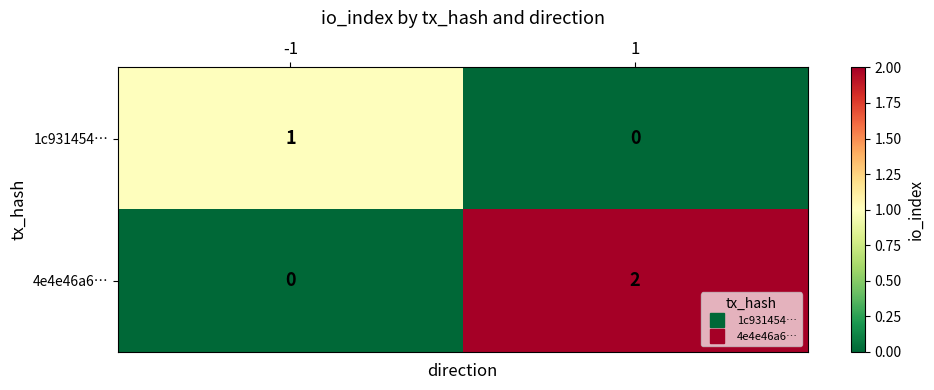

Rank the series by their average value, from lowest to highest.

1c931454…, 4e4e46a6…